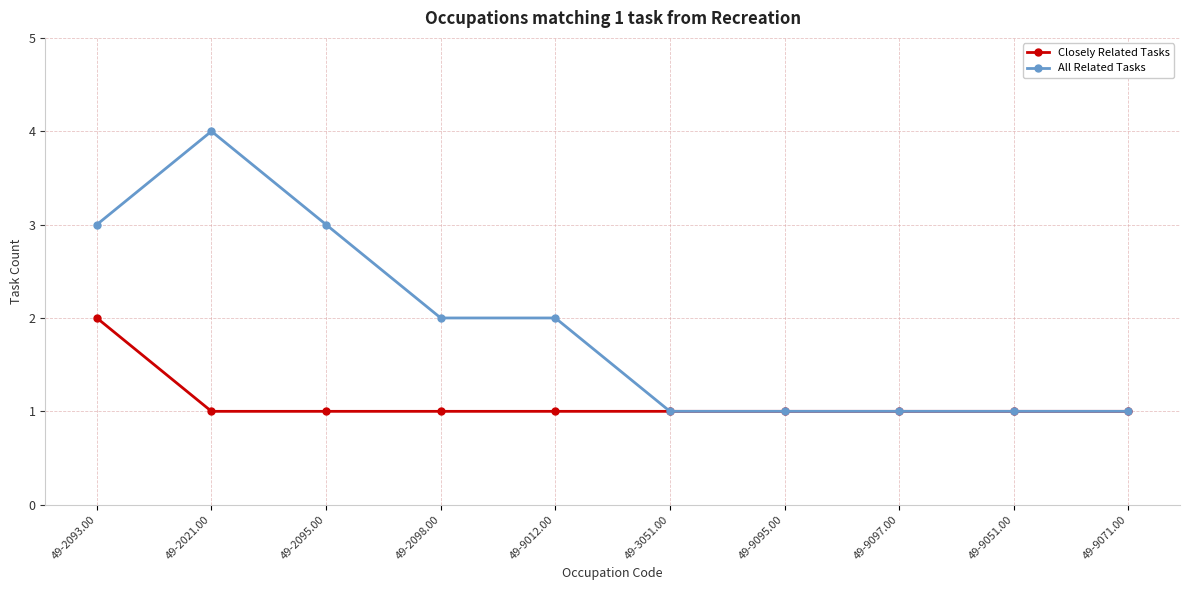

True or false: All Related Tasks has a value of 1 at 49-2021.00.

False